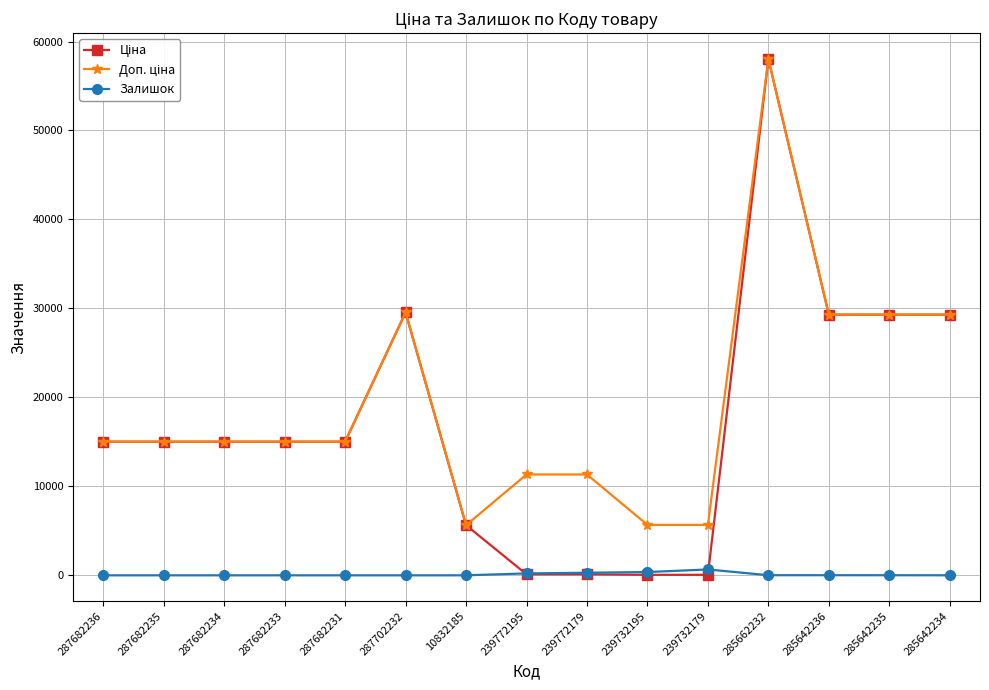

At which category does the chart reach its peak across all series?

285662232